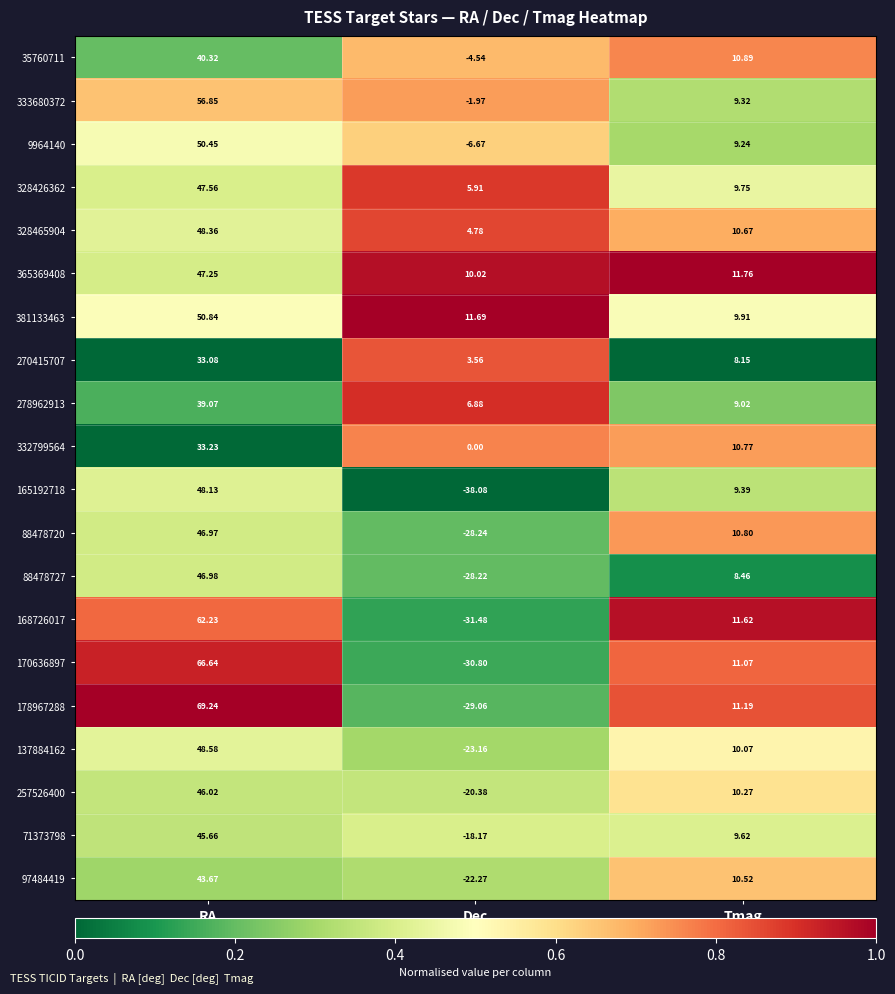

What is the spread (max minus min) of values at RA?

36.2